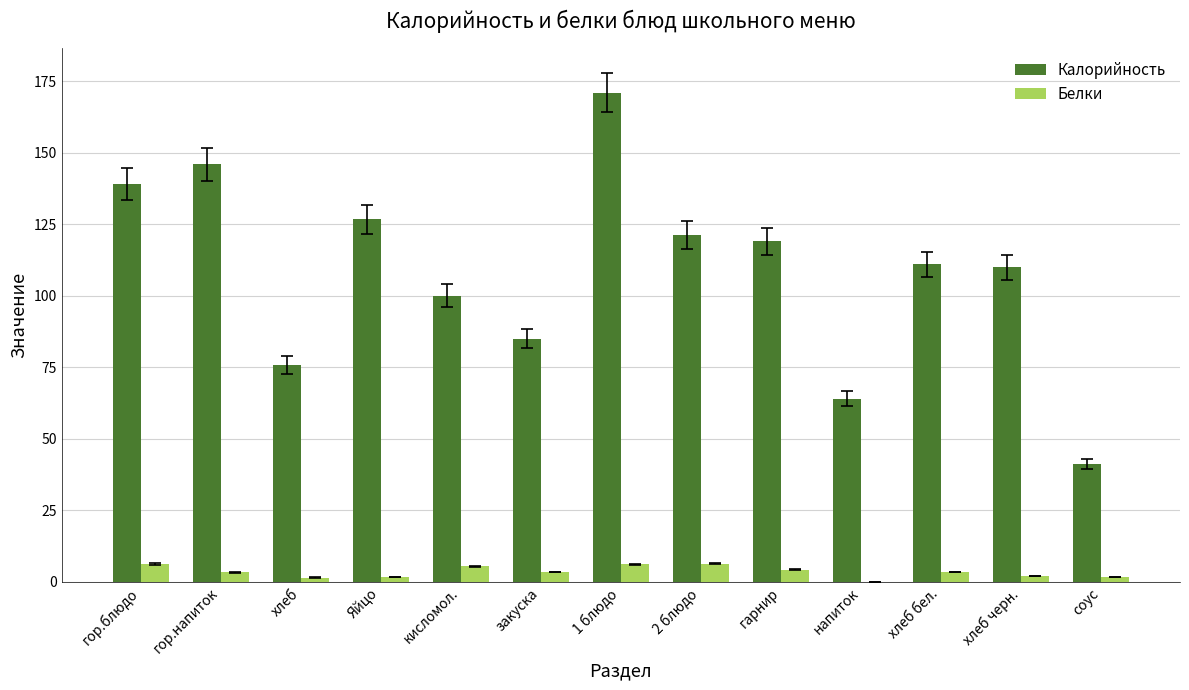

What is the greatest value displayed?

171.0